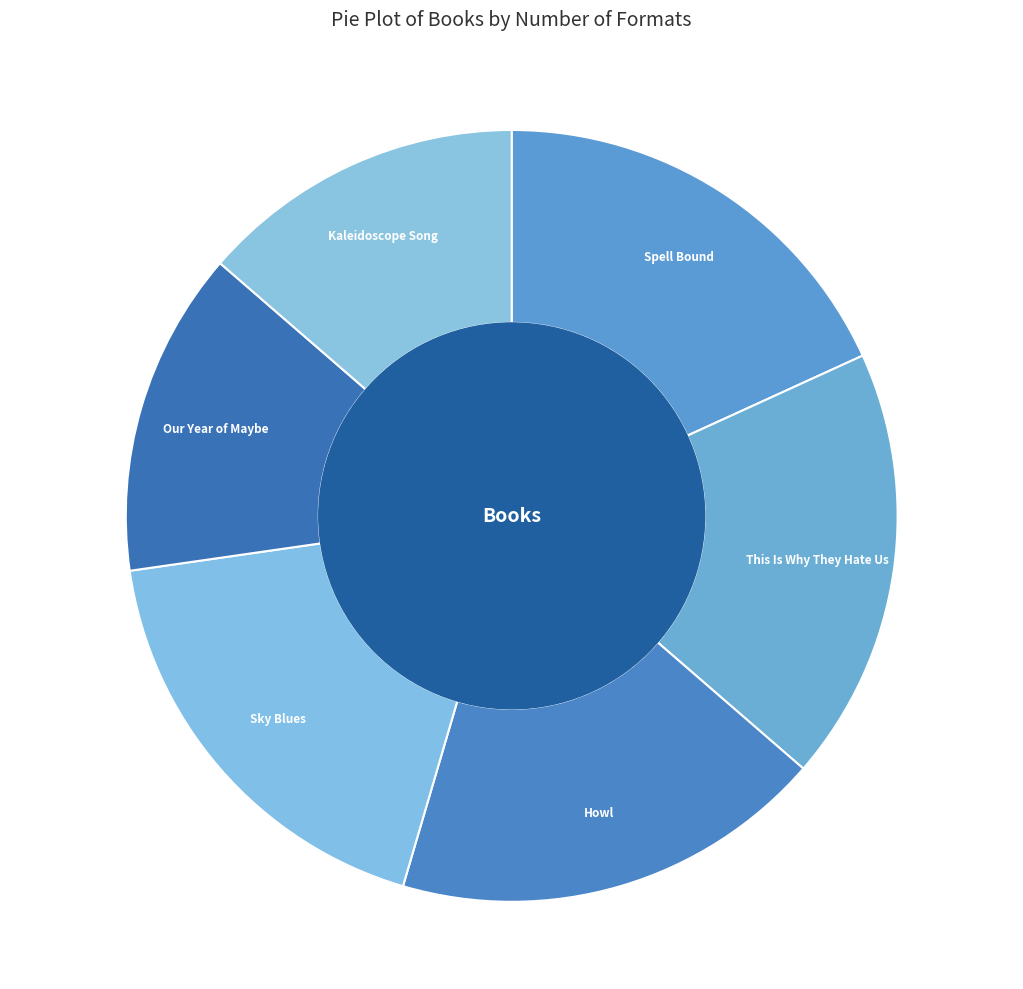

Is there any slice that represents more than half of the pie?

No